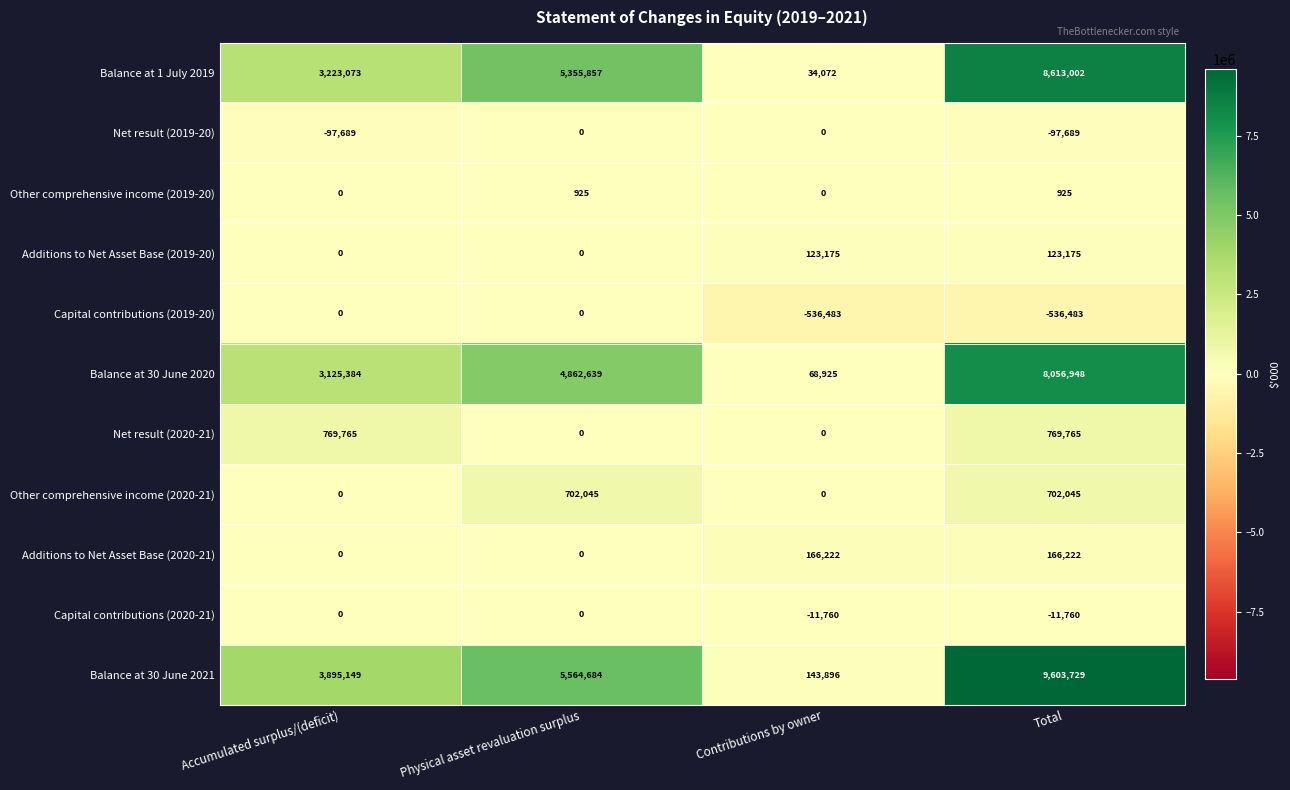

Count the number of data series in this chart.

11